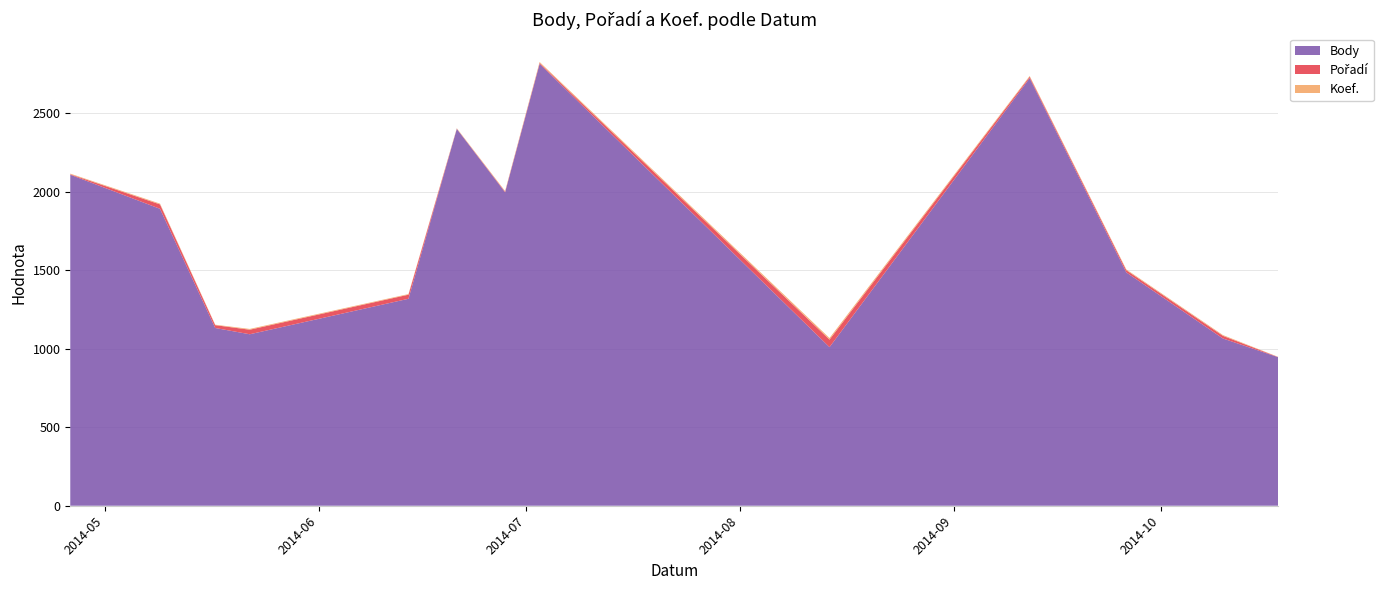

Reading left to right, list all the values displayed in this chart.

Body: 2014-04-26=2108	2014-05-09=1891	2014-05-17=1132	2014-05-22=1092	2014-06-14=1318	2014-06-21=2400	2014-06-28=1996	2014-07-03=2814	2014-08-14=1010	2014-09-12=2723	2014-09-26=1486	2014-10-10=1065	2014-10-18=946
Pořadí: 2014-04-26=3	2014-05-09=28	2014-05-17=18	2014-05-22=29	2014-06-14=26	2014-06-21=1	2014-06-28=4	2014-07-03=6	2014-08-14=48	2014-09-12=9	2014-09-26=14	2014-10-10=17	2014-10-18=1
Koef.: 2014-04-26=4	2014-05-09=5	2014-05-17=3	2014-05-22=5	2014-06-14=4	2014-06-21=3	2014-06-28=4	2014-07-03=6	2014-08-14=10	2014-09-12=5	2014-09-26=5	2014-10-10=5	2014-10-18=1